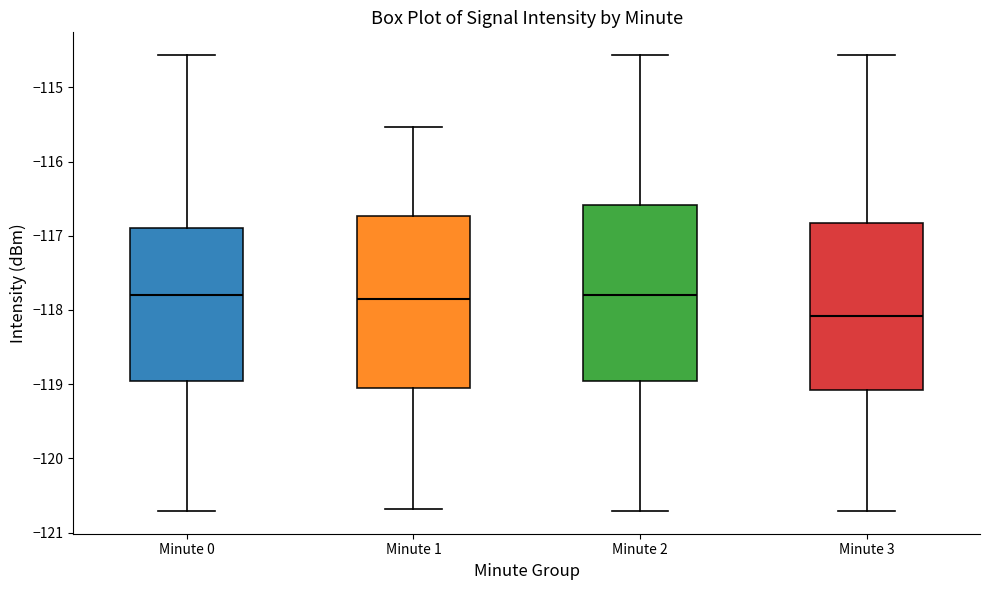

Where is the lower edge of the box for Minute 1 on the y-axis? The values are not printed on the chart, so give them approximately, as read against the axis.

-119.1